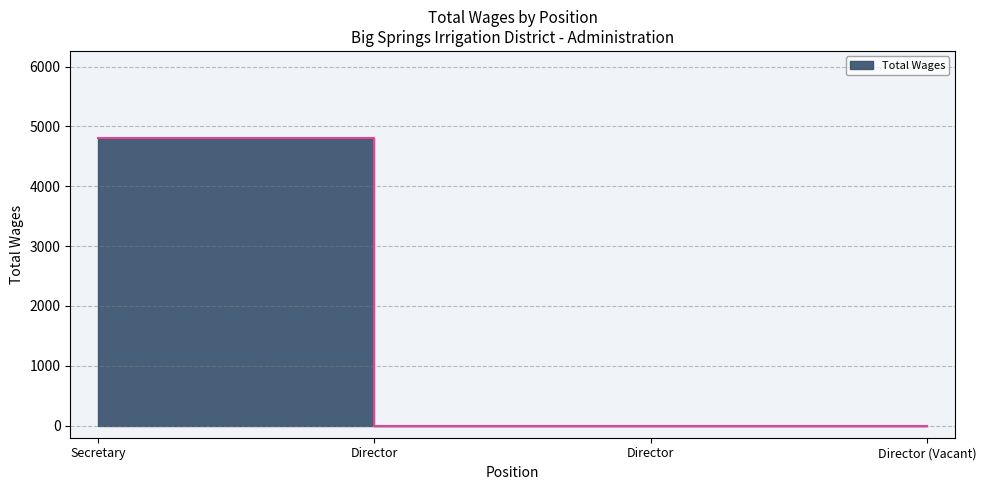

Rank the categories by value from lowest to highest.

Director, Director, Director (Vacant), Secretary